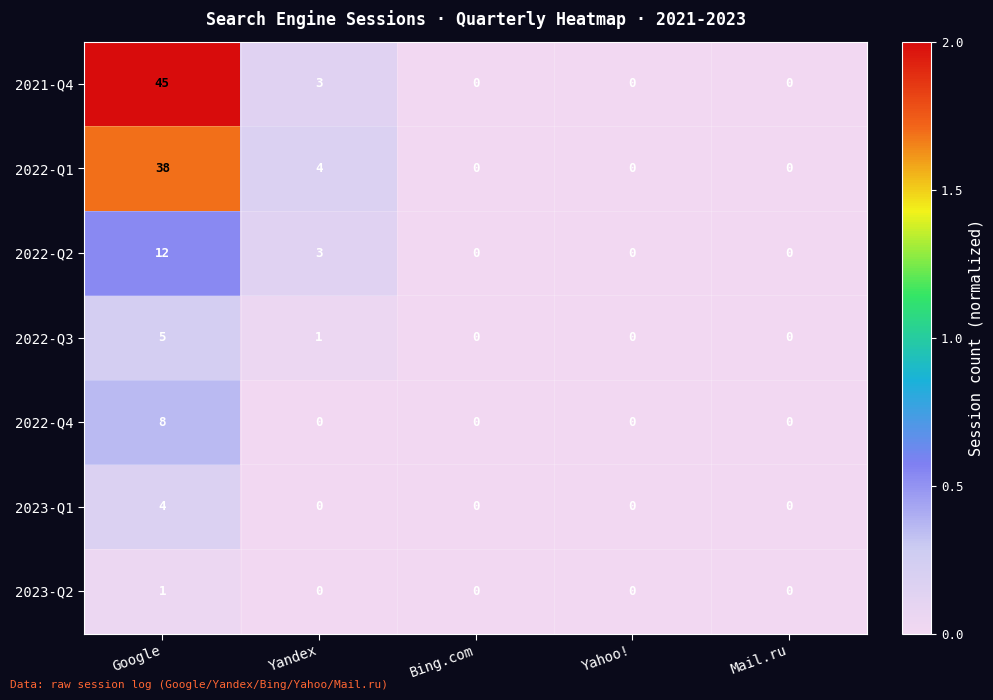

Read the 2022-Q1 value at Google.

38